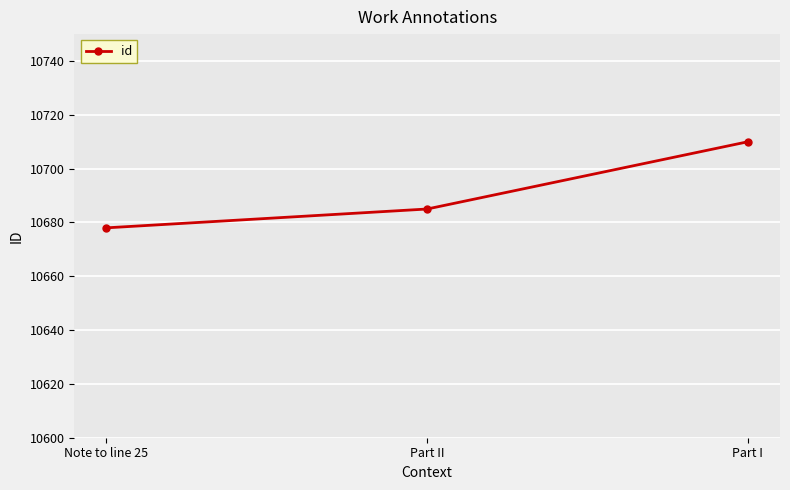

What is the label of the 2nd point from the left?

Part II